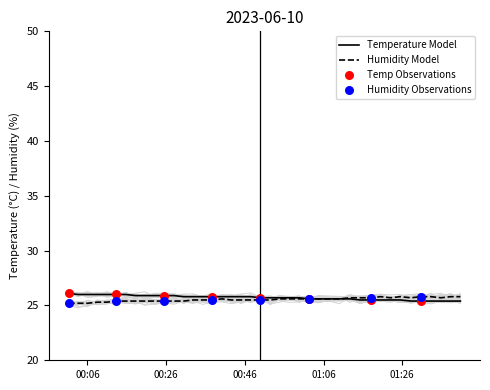

Which series reaches the maximum Y coordinate?

temperature